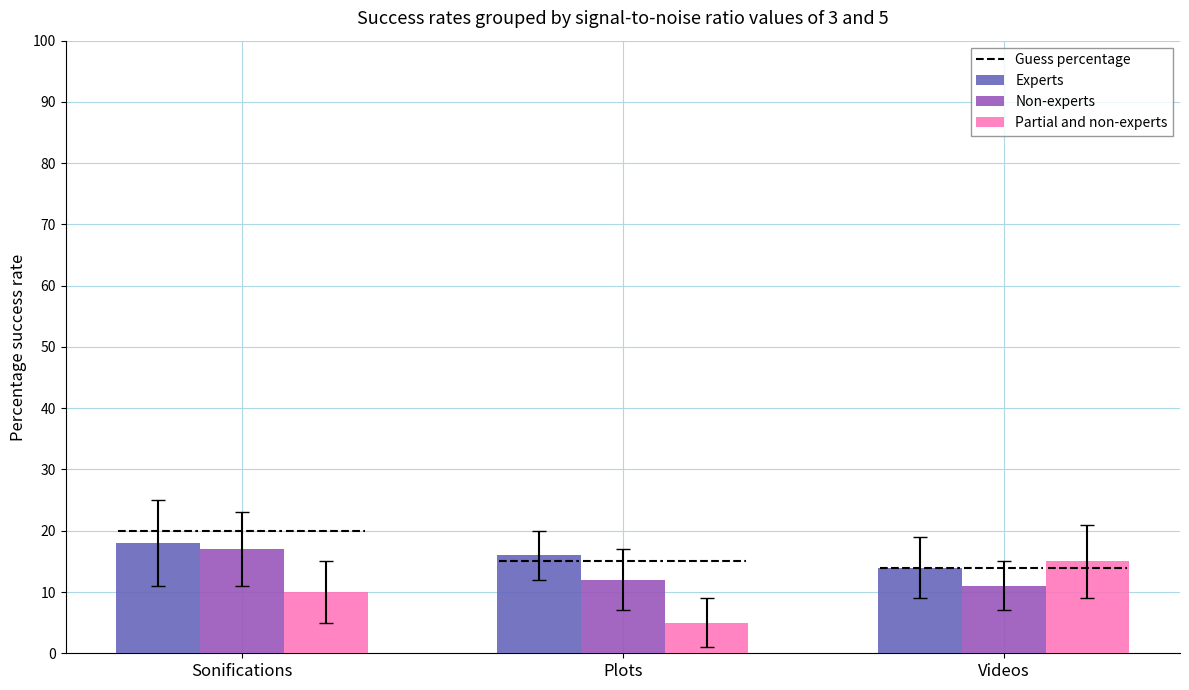

What is the total value across all series at Plots?

33